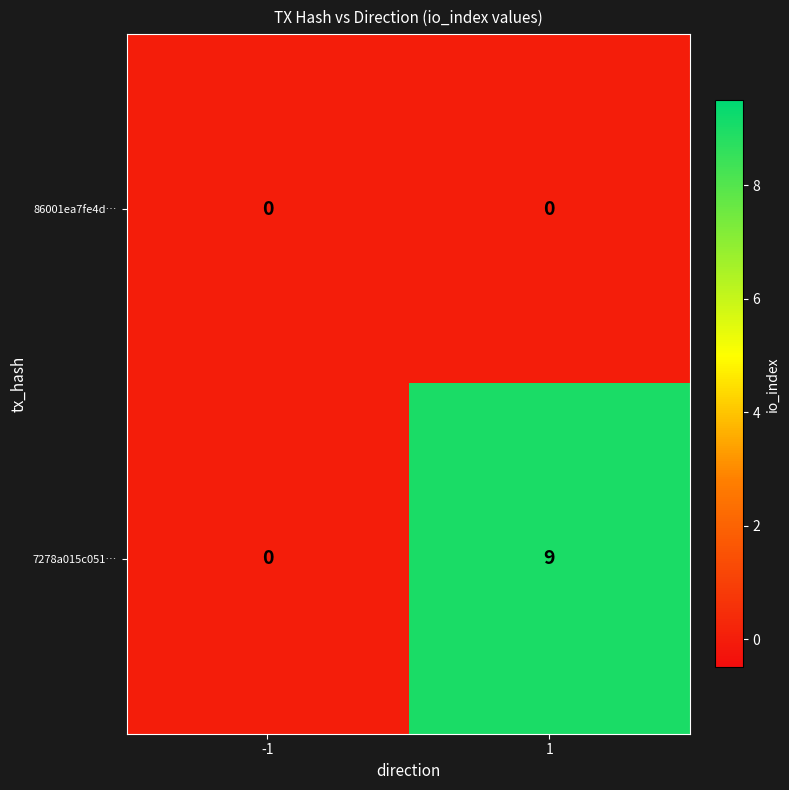

The value of 7278a015c051… at 1 is 16. True or false?

False